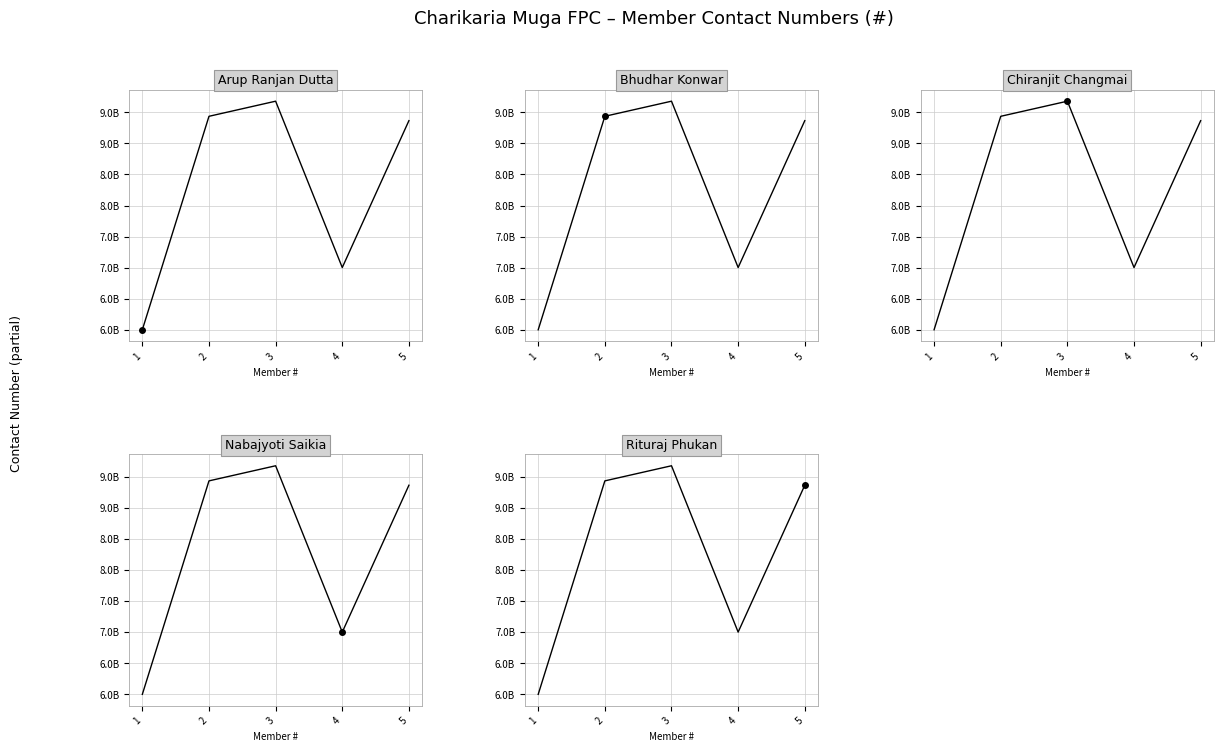

What is the difference between the second highest and minimum values in the Chiranjit Changmai series?

3434839095